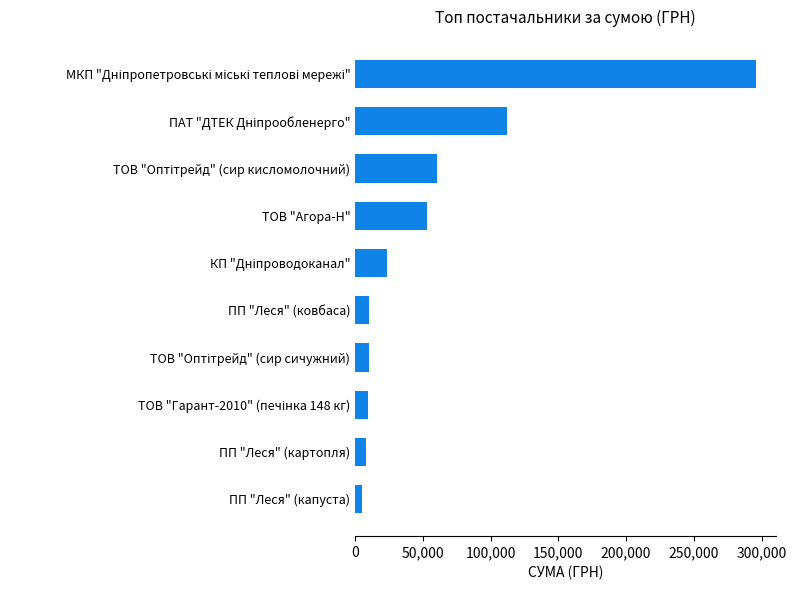

How many data points are above 23227?

5